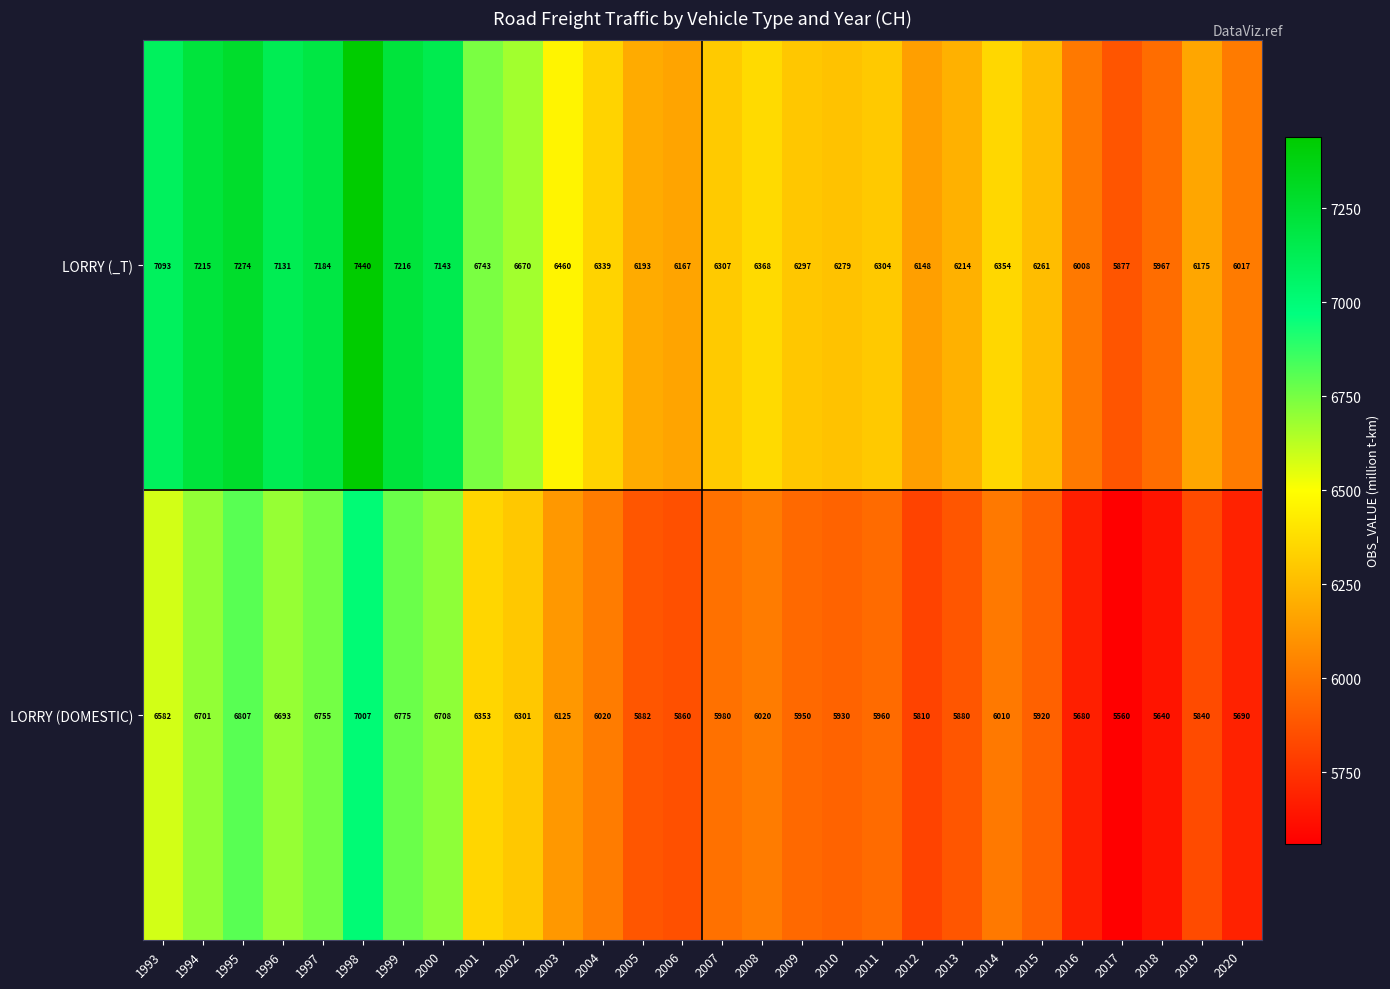

Where does the LORRY (DOMESTIC) series first go above 6010?

1993